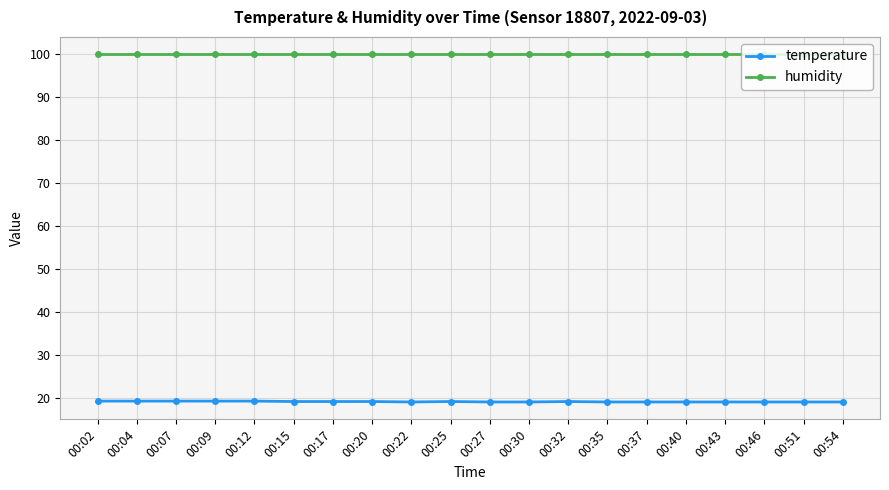

Is it true that temperature equals 25.8 at 00:51?

False